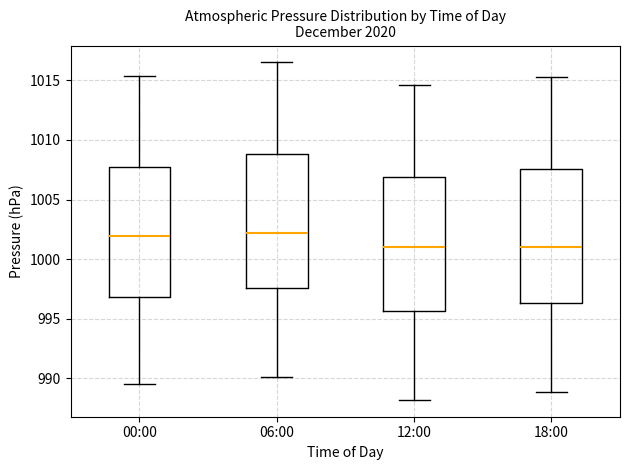

Where does the median line of the box for 12:00 sit on the y-axis? The values are not printed on the chart, so give them approximately, as read against the axis.

1001.0